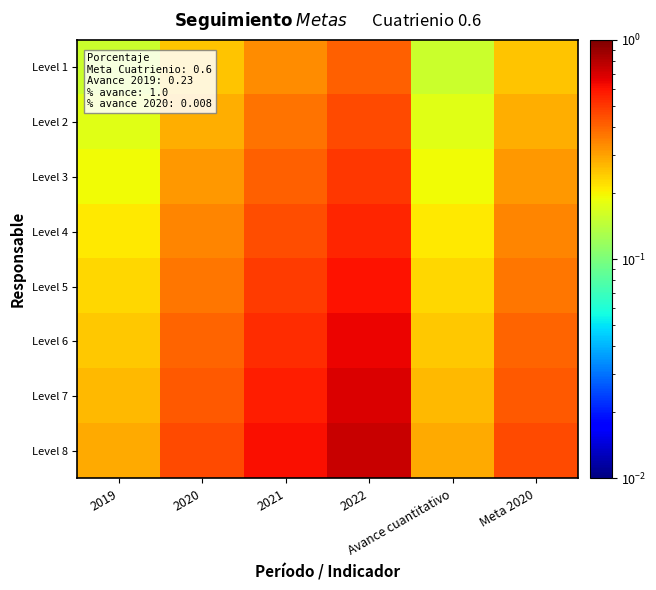

At 2021, list the series in order from largest to smallest.

Level 8, Level 7, Level 6, Level 5, Level 4, Level 3, Level 2, Level 1